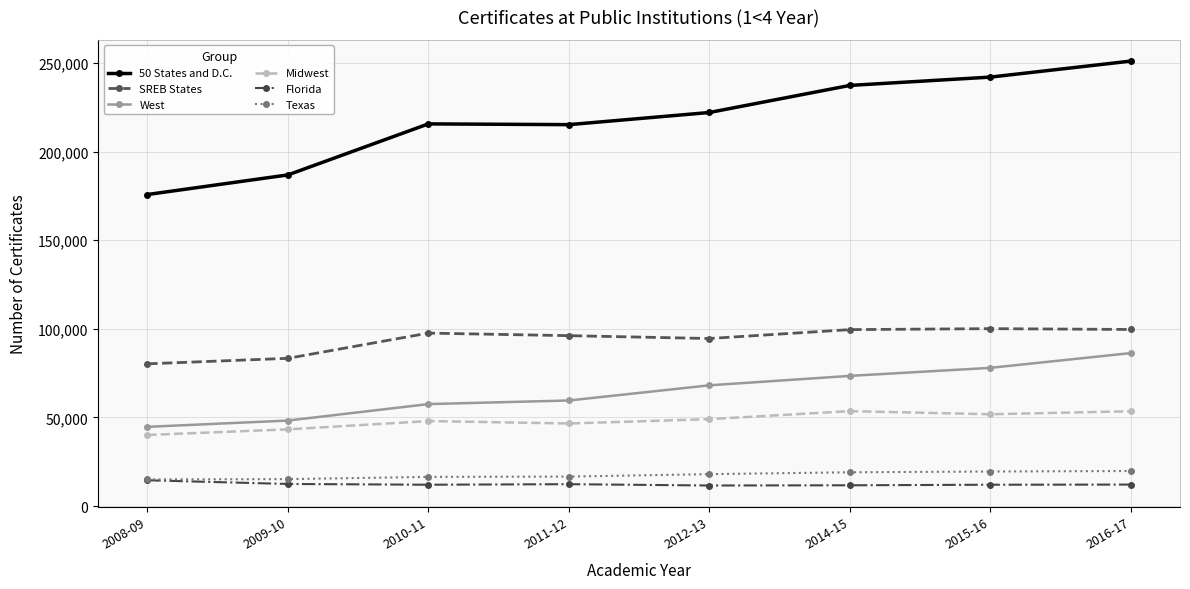

What is the value of the SREB States point at the 3rd from the left?

97567